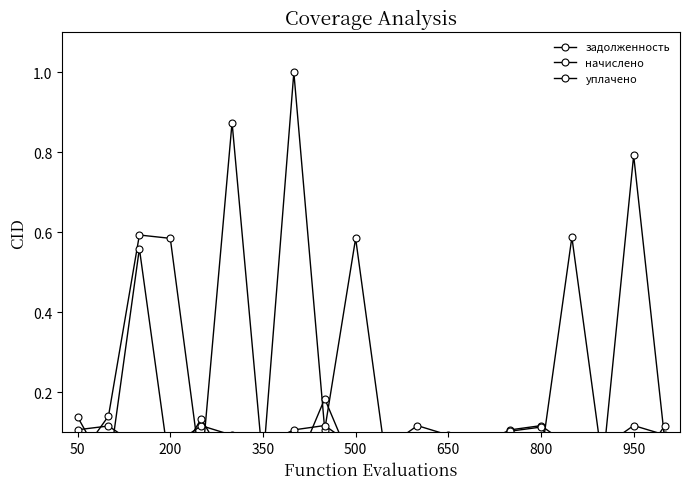

Which series has the largest total across all categories?

задолженность